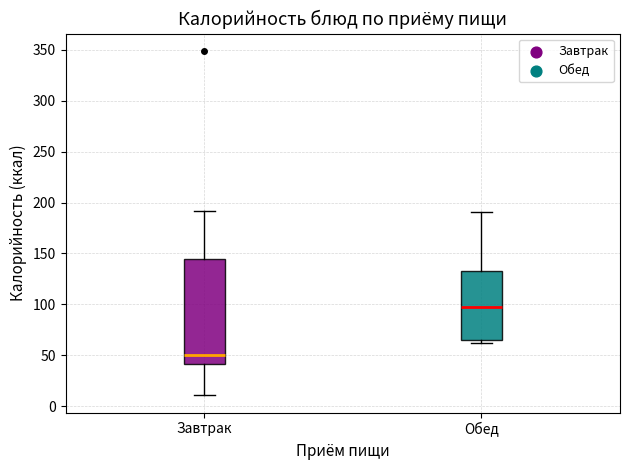

Reading left to right, transcribe this box plot: for each box, give where its median line is, the range the box spans, and where its two whiskers end, as read against the y-axis. The values are not printed on the chart, so give them approximately, as read against the axis.

Завтрак: median 50, box 40 to 145, whiskers 10 to 190
Обед: median 95, box 65 to 135, whiskers 60 to 190